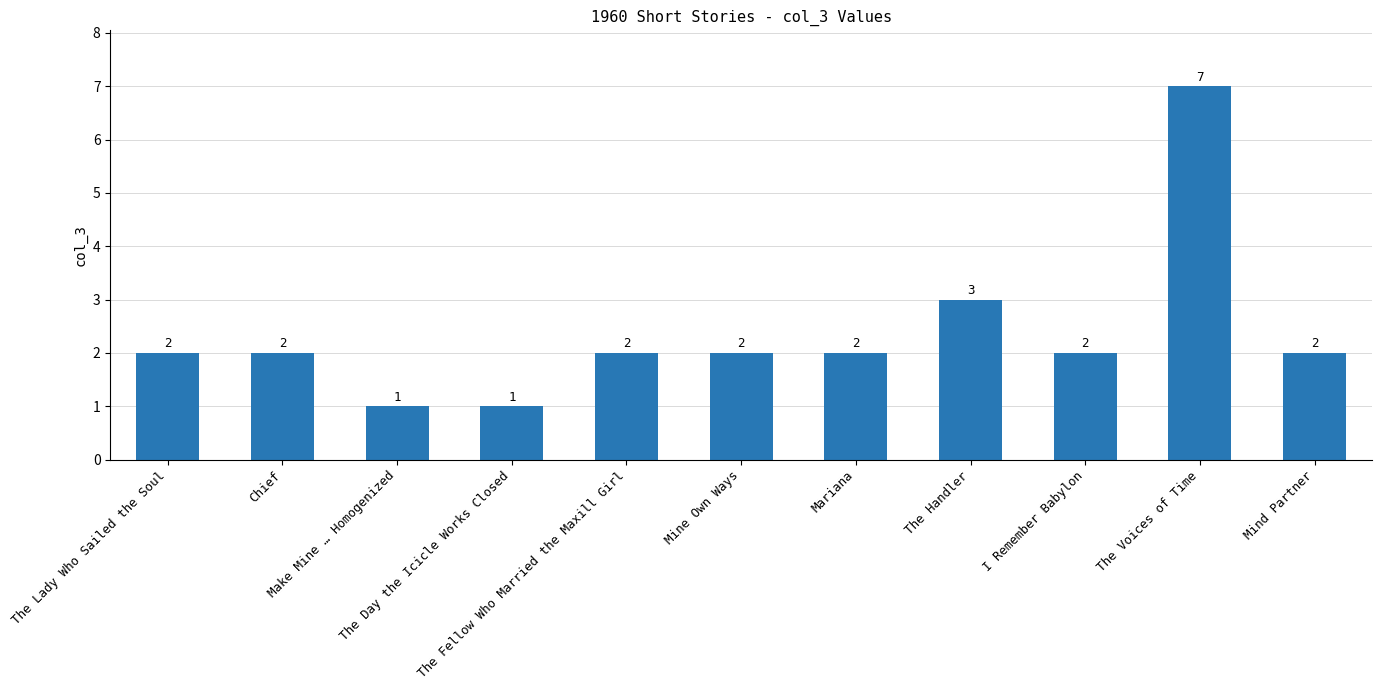

Count the values in the range 2 to 3.

8